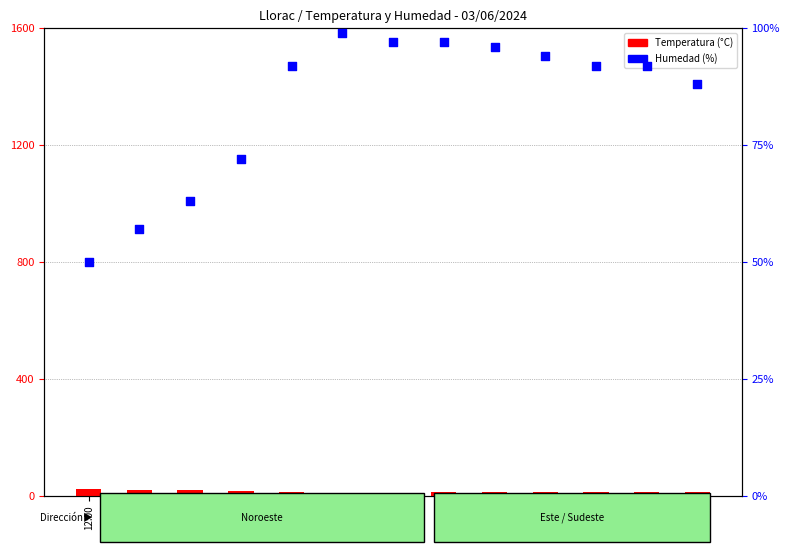

At how many categories does at least one series exceed 82?

9